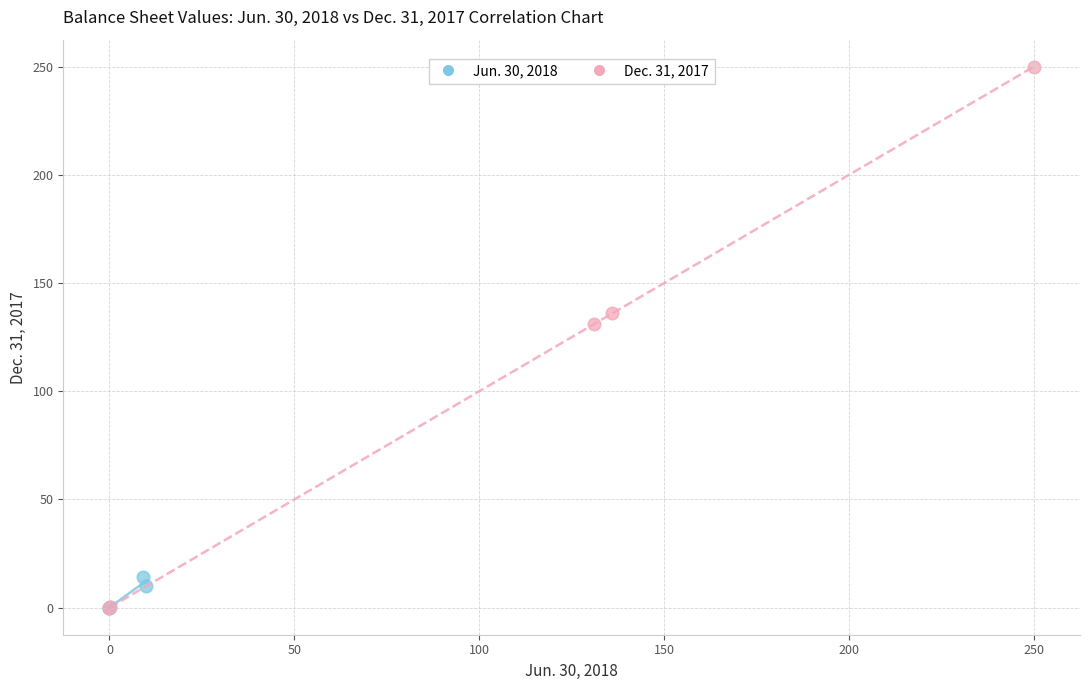

Which series has the widest spread of Y values?

Dec. 31, 2017